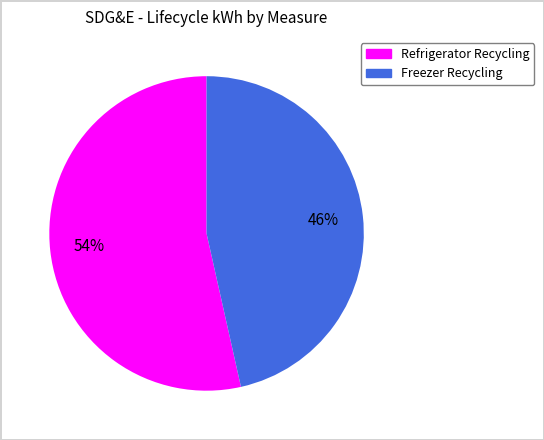

How many slices are in this pie chart?

2